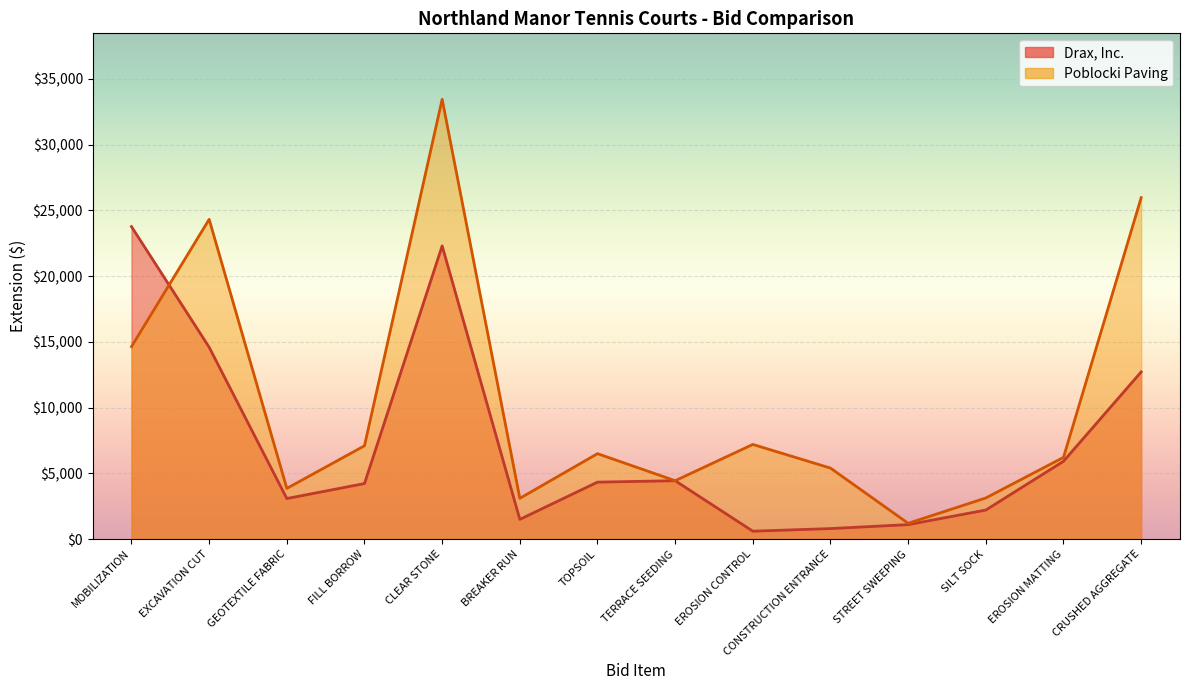

At how many categories does at least one series exceed 5717?

8